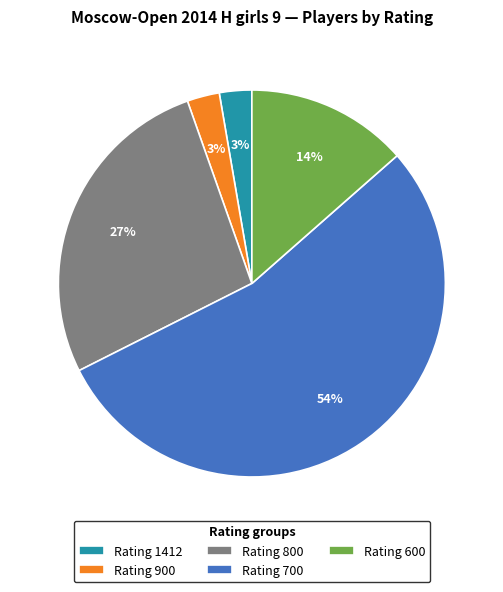

Which category has the biggest portion of the pie?

Rating 700